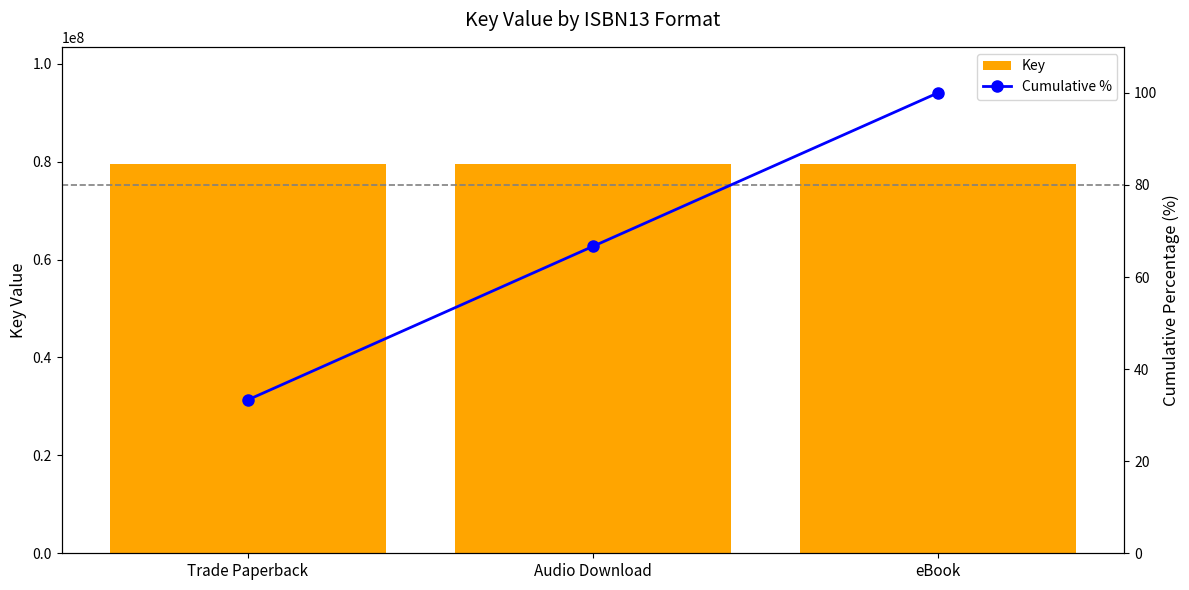

How many values in the Cumulative % series exceed 66?

2